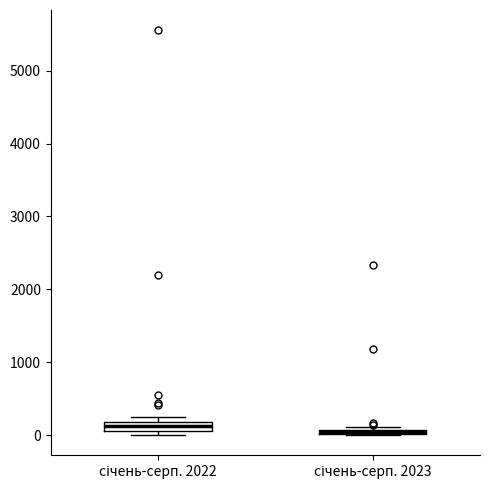

Where is the upper edge of the box for січень-серп. 2022 on the y-axis? The values are not printed on the chart, so give them approximately, as read against the axis.

200